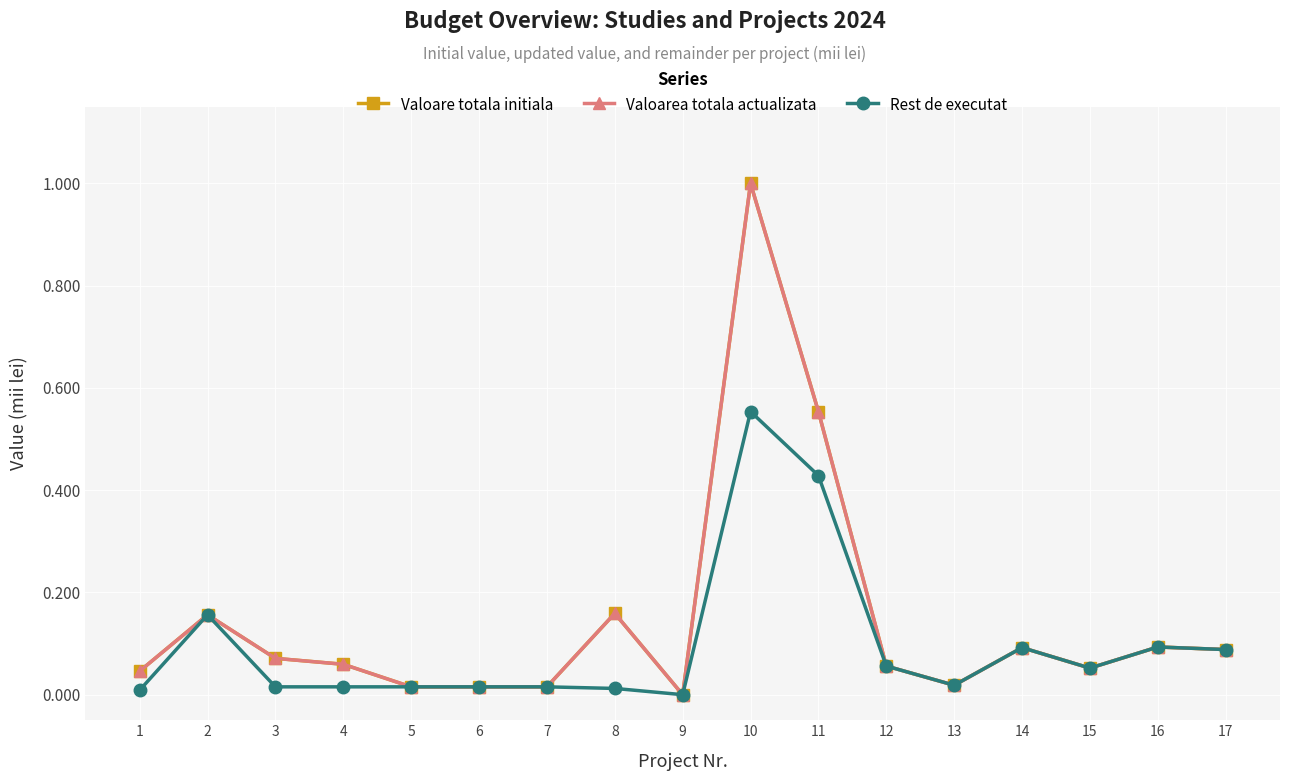

True or false: Valoarea totala actualizata and Valoare totala initiala cross at least once.

False